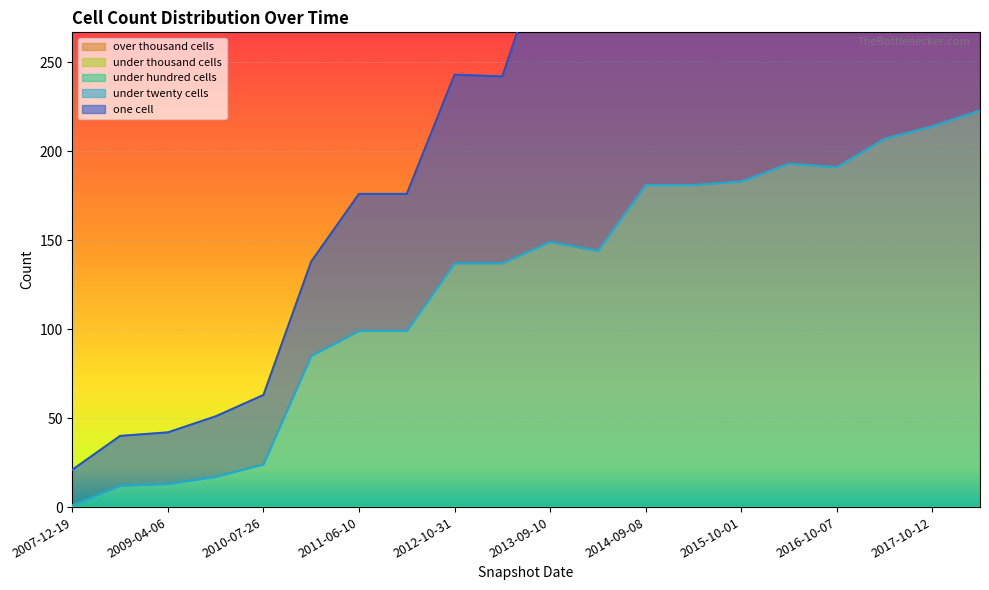

Which series has the largest total across all categories?

one_cell